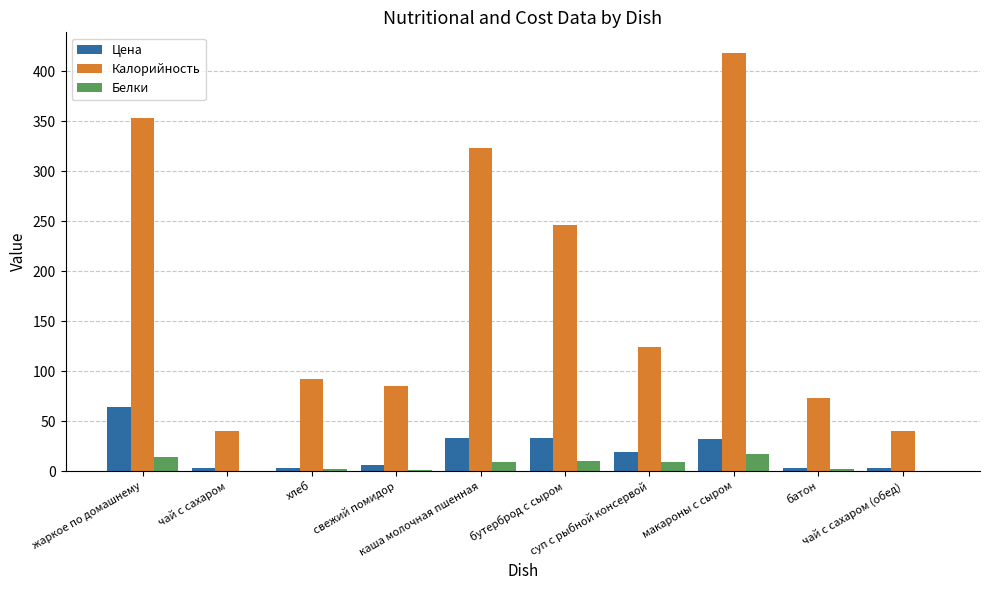

How many data points in Белки are above 8?

5